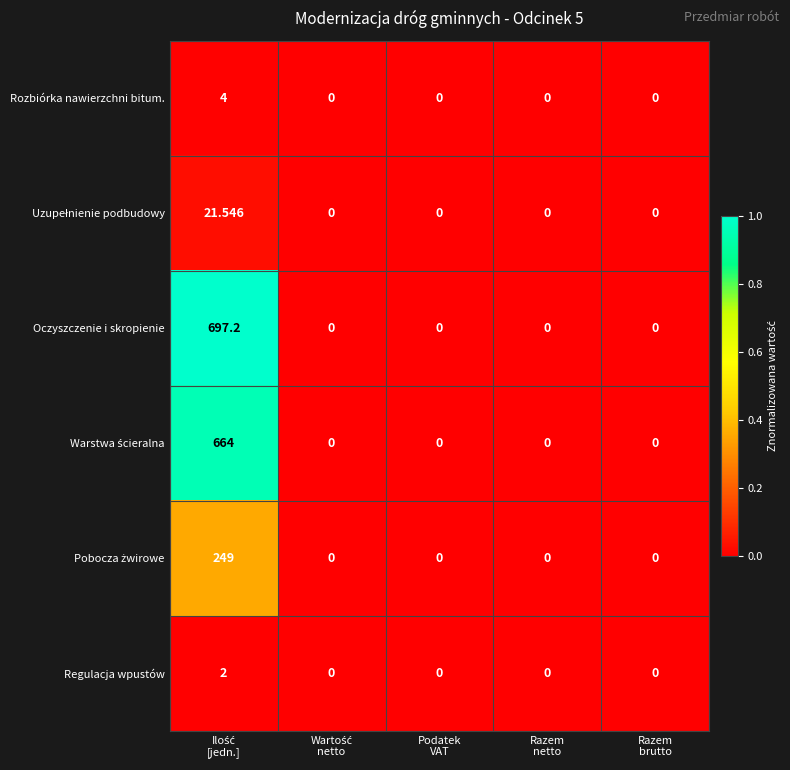

Which series has the largest total across all categories?

Oczyszczenie i skropienie